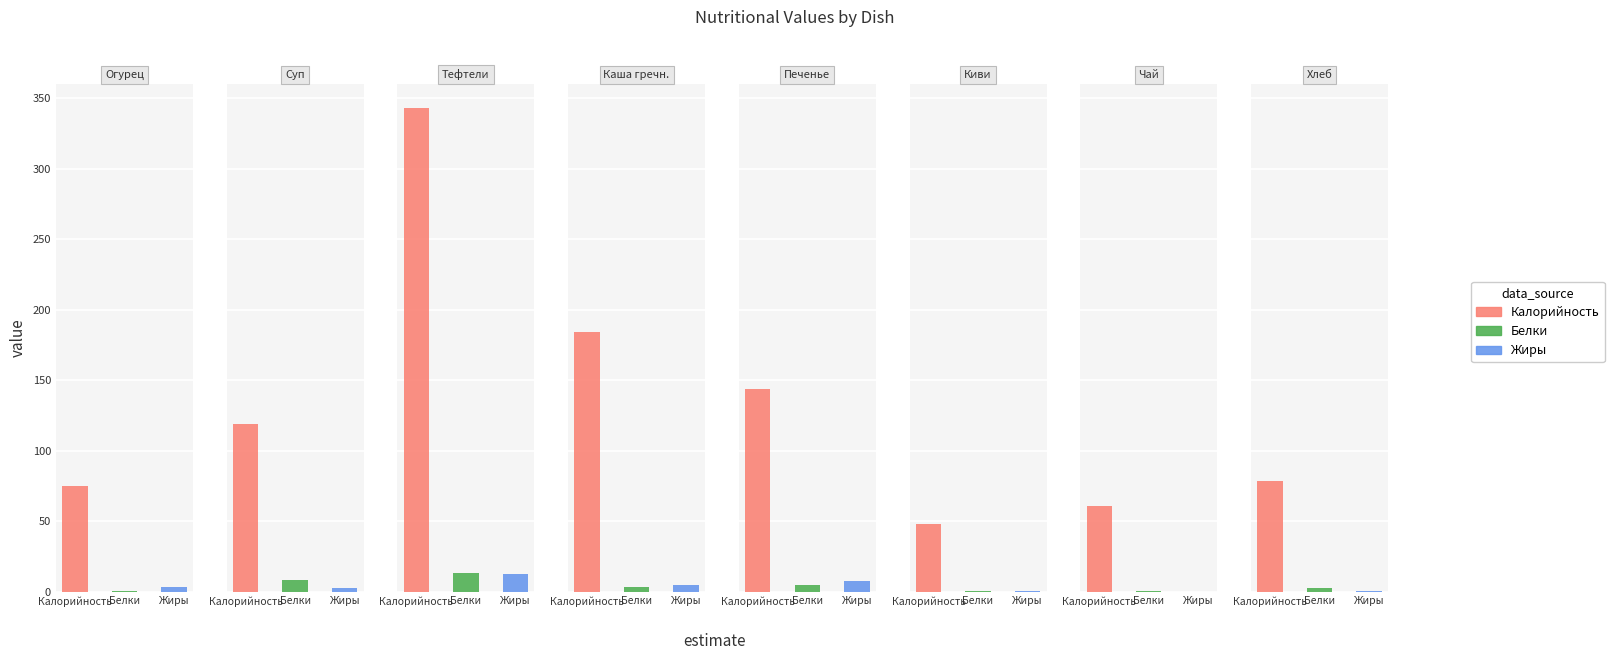

What is the difference between the second highest and second lowest values in the Жиры series?

6.9